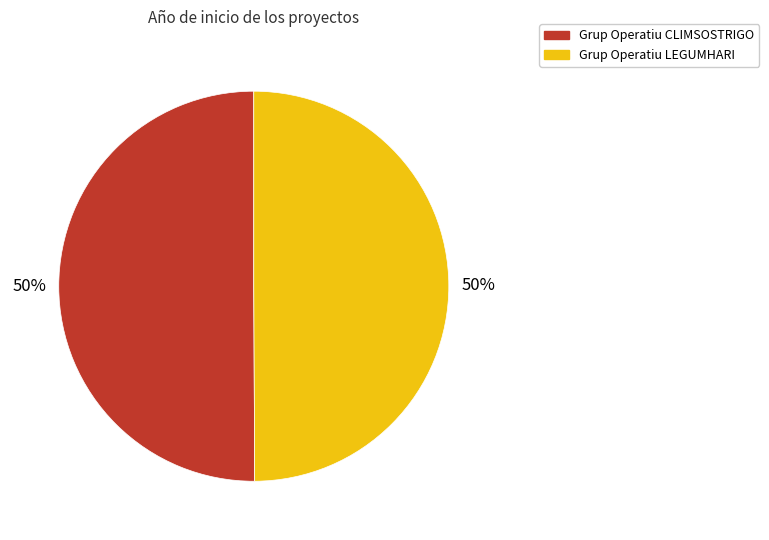

Is the sum of Grup Operatiu CLIMSOSTRIGO and Grup Operatiu LEGUMHARI greater than half?

Yes